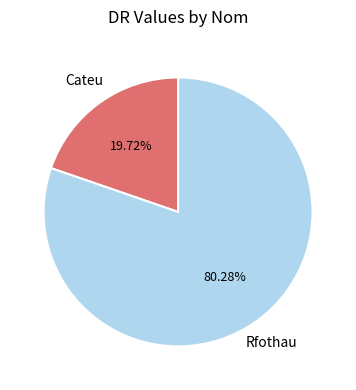

Is there any slice that represents more than half of the pie?

Yes